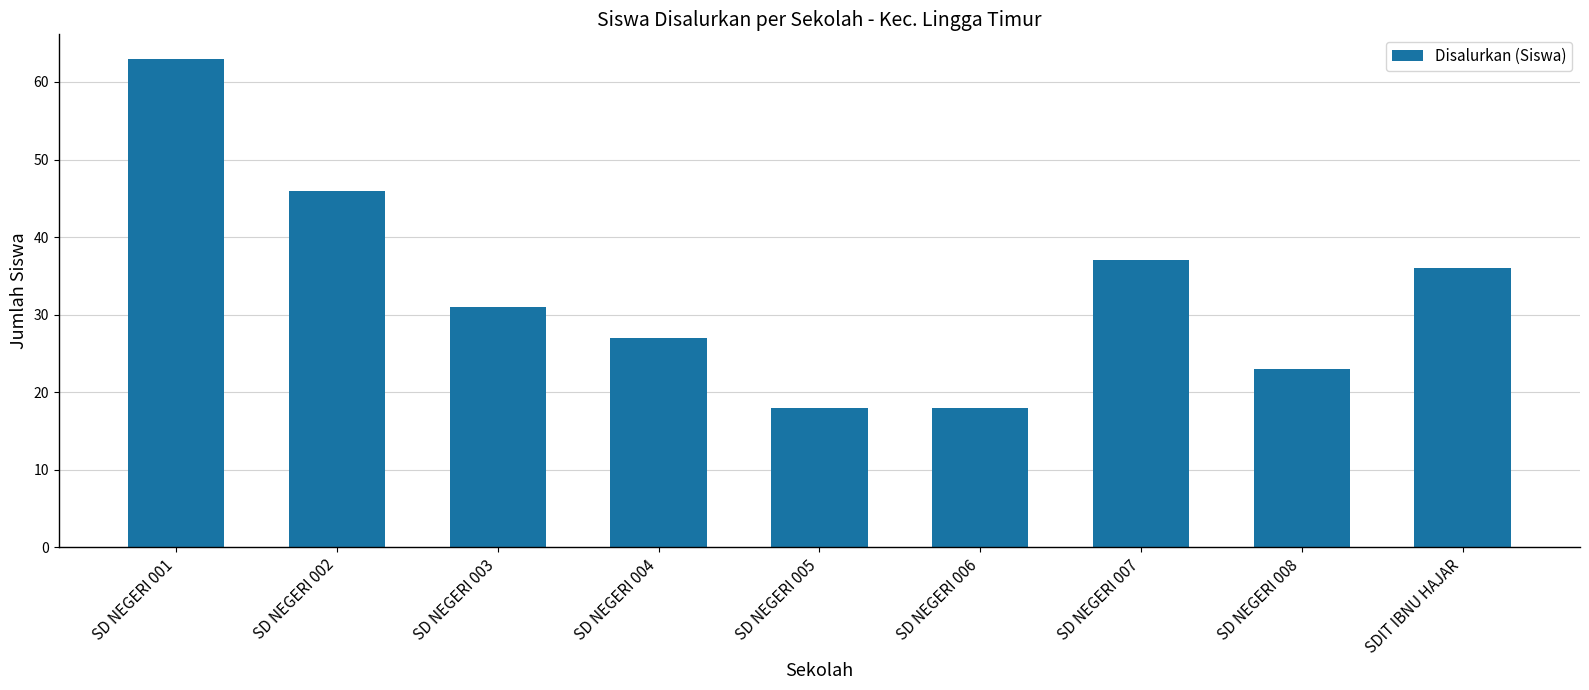

Reading left to right, list all the values displayed in this chart.

SD NEGERI 001=63	SD NEGERI 002=46	SD NEGERI 003=31	SD NEGERI 004=27	SD NEGERI 005=18	SD NEGERI 006=18	SD NEGERI 007=37	SD NEGERI 008=23	SDIT IBNU HAJAR=36